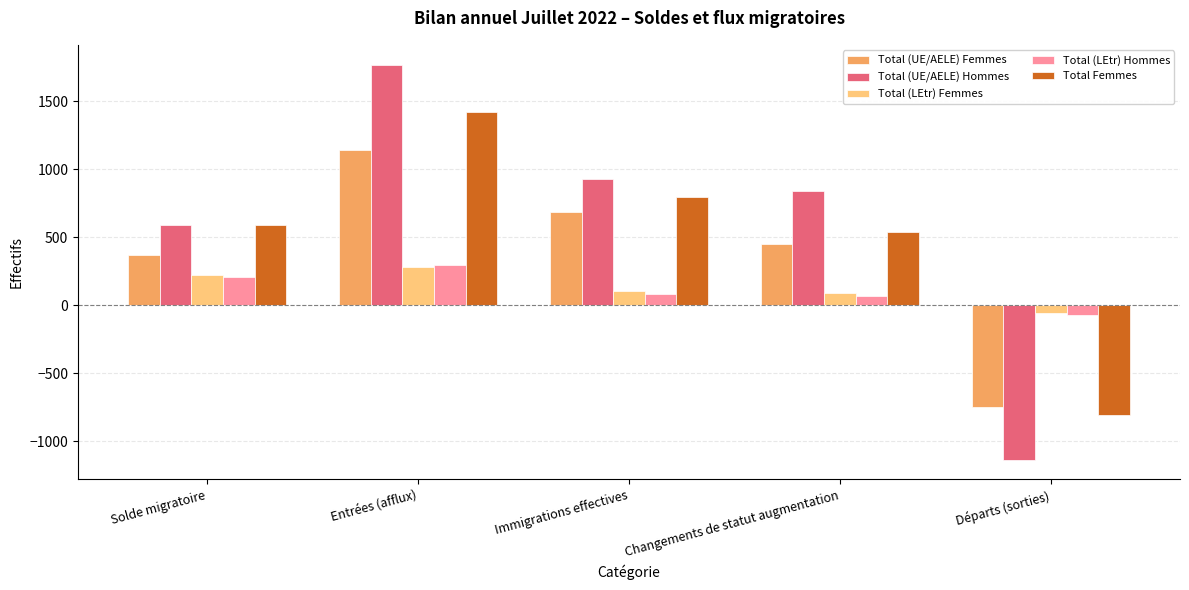

What is the difference between the highest and lowest values at Entrées (afflux)?

1489